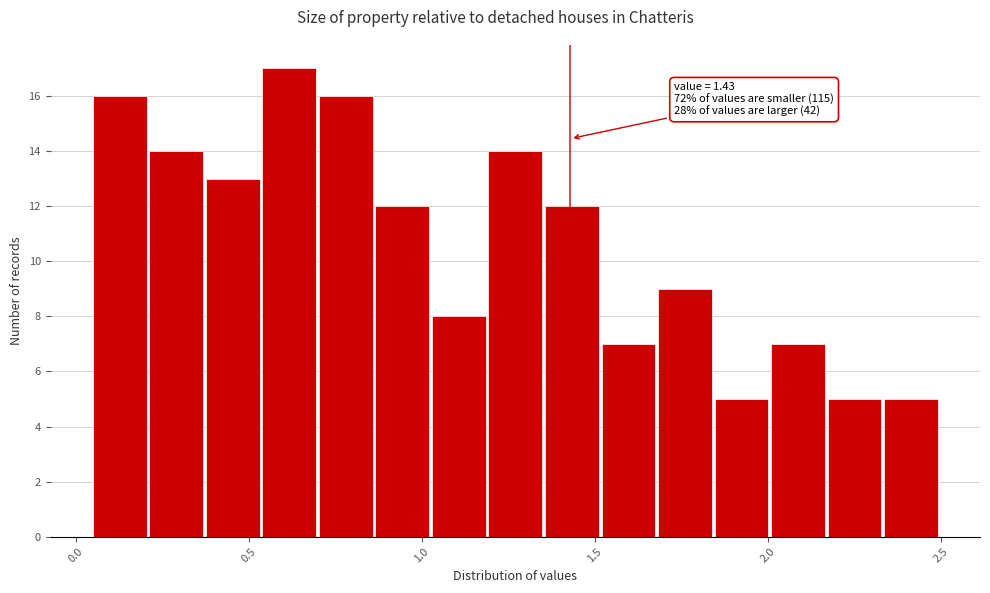

Around what value on the x-axis is the tallest bar? Give the approximate position of its centre, as read against the axis.

0.60